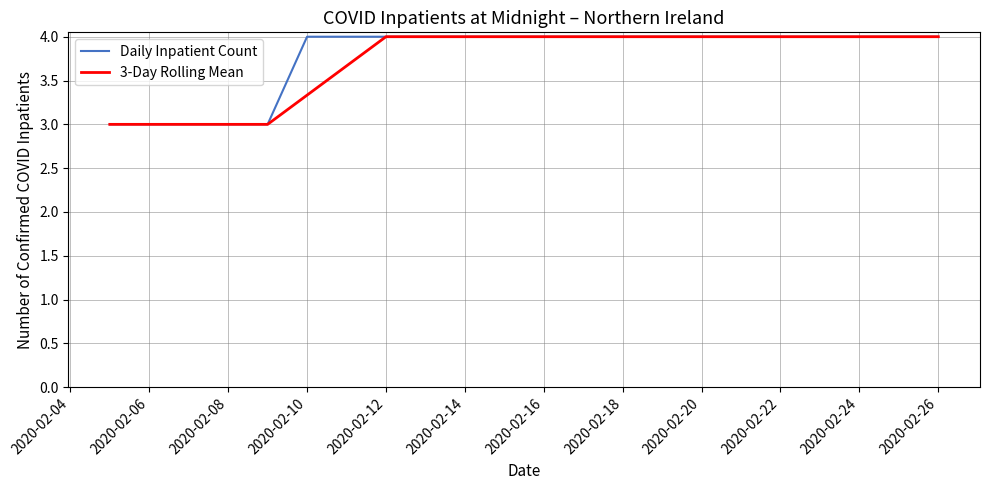

Which series has the largest total across all categories?

Daily Inpatient Count